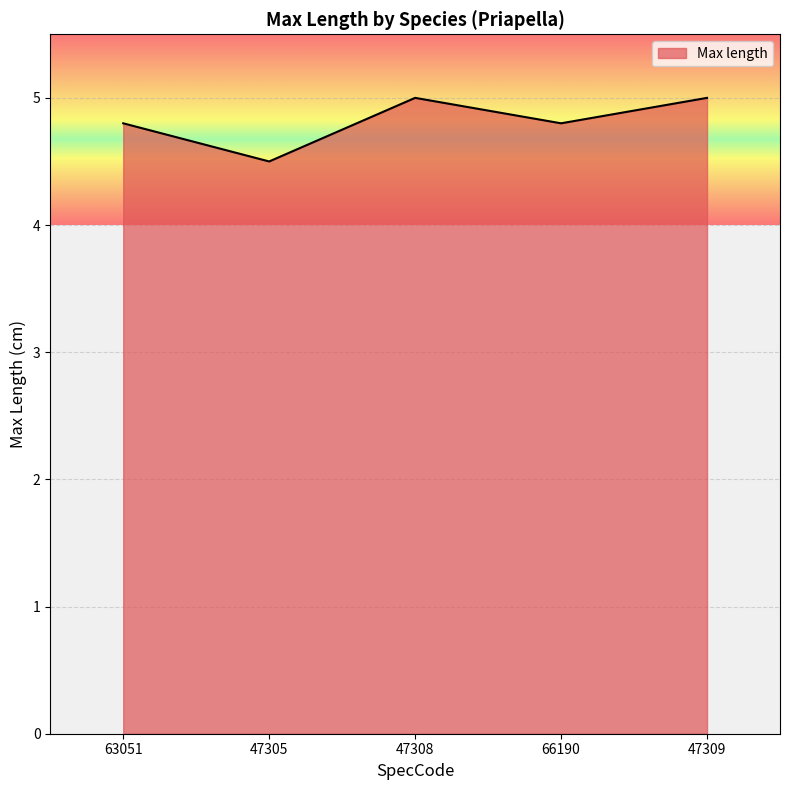

Reading left to right, what are all the values shown in this chart?

4.8	4.5	5.0	4.8	5.0